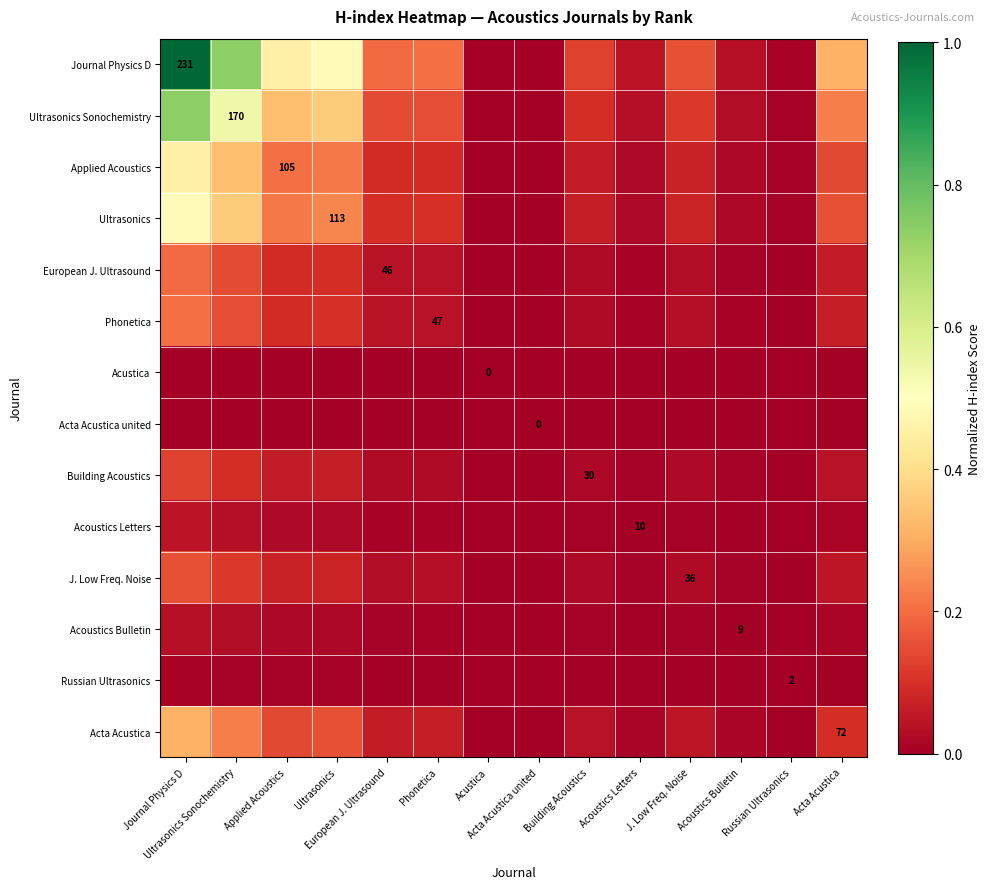

At Acoustics Bulletin, list the series in order from largest to smallest.

Journal Physics D, Ultrasonics Sonochemistry, Ultrasonics, Applied Acoustics, Acta Acustica, Phonetica, European J. Ultrasound, J. Low Freq. Noise, Building Acoustics, Acoustics Letters, Acoustics Bulletin, Russian Ultrasonics, Acustica, Acta Acustica united